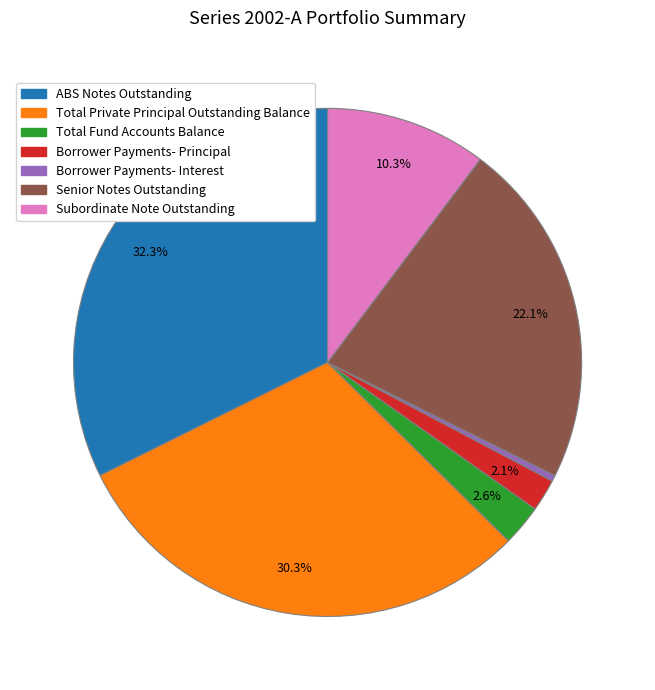

What is the total percentage of Subordinate Note Outstanding and Total Fund Accounts Balance?

12.9%